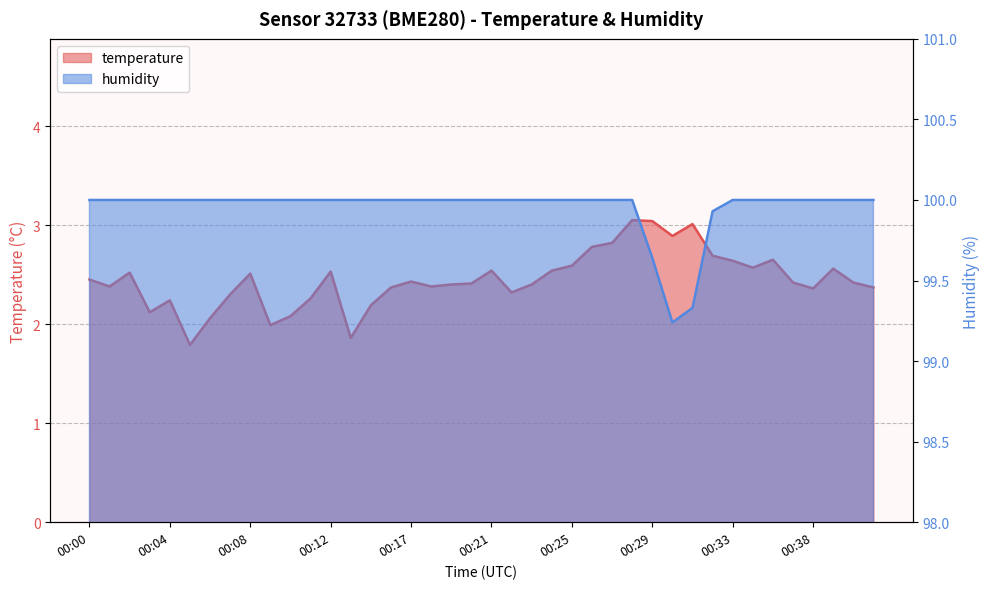

The value of humidity at 00:29 is 99.6. True or false?

True